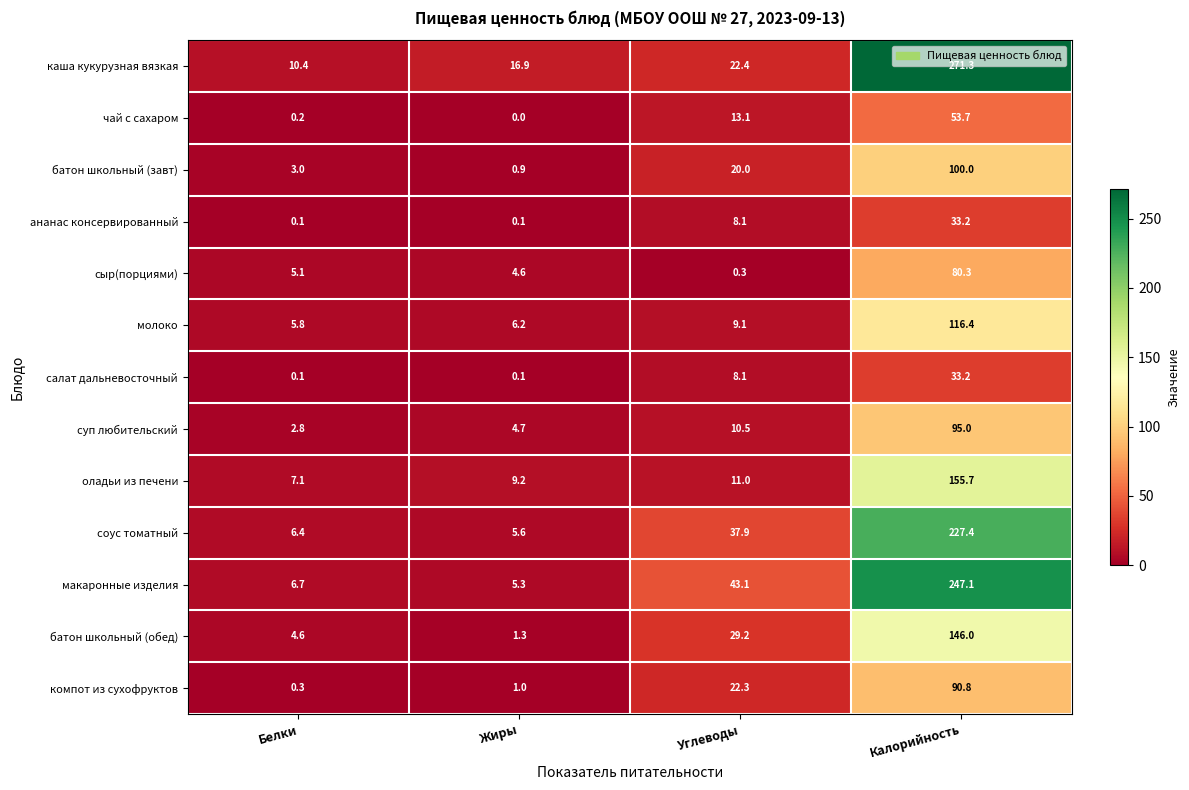

Rank the categories by компот из сухофруктов value from highest to lowest.

Калорийность, Углеводы, Жиры, Белки